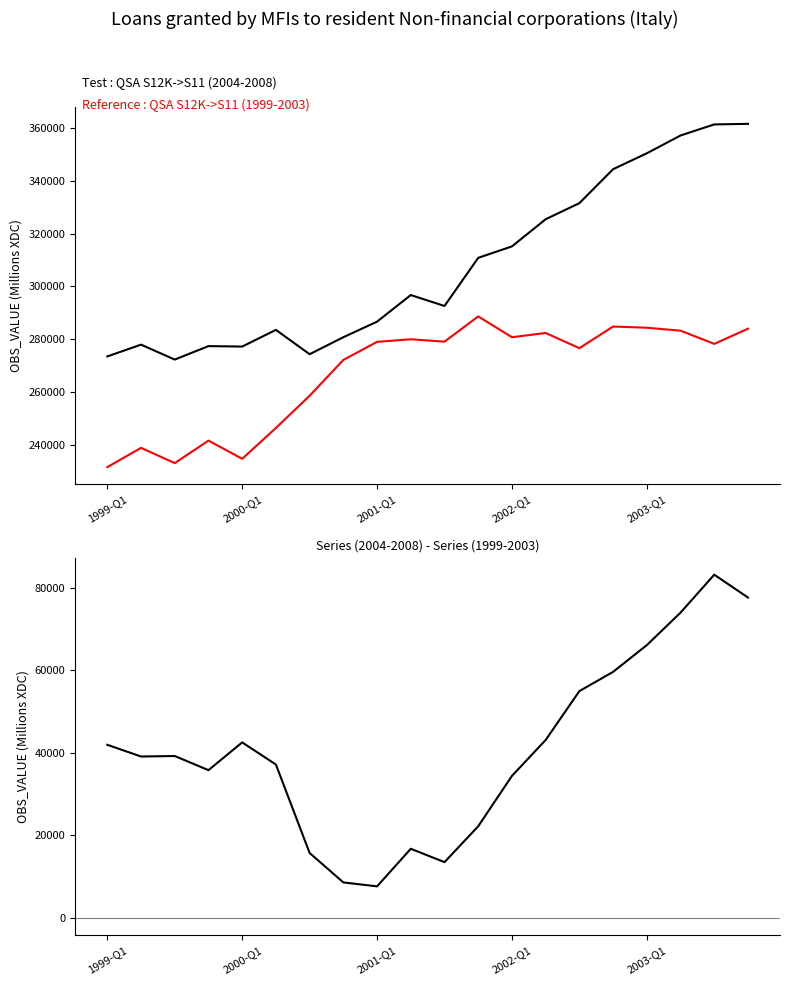

How many data points in Reference : QSA (1999-2003) are above 278931?

9